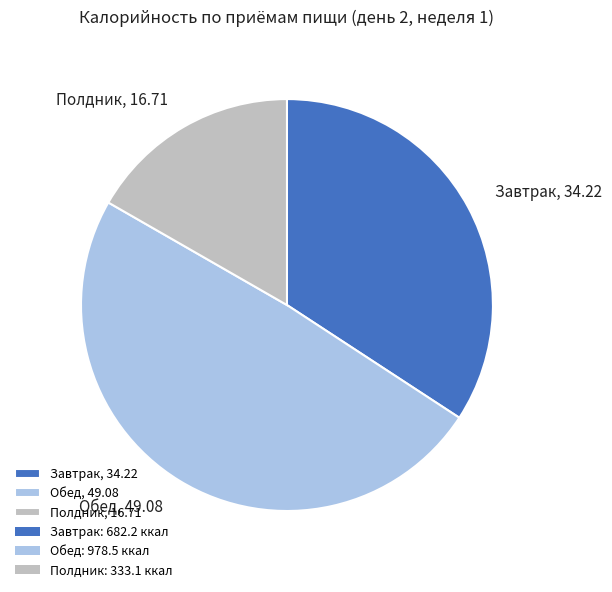

Rank the categories by value from highest to lowest.

Обед, Завтрак, Полдник